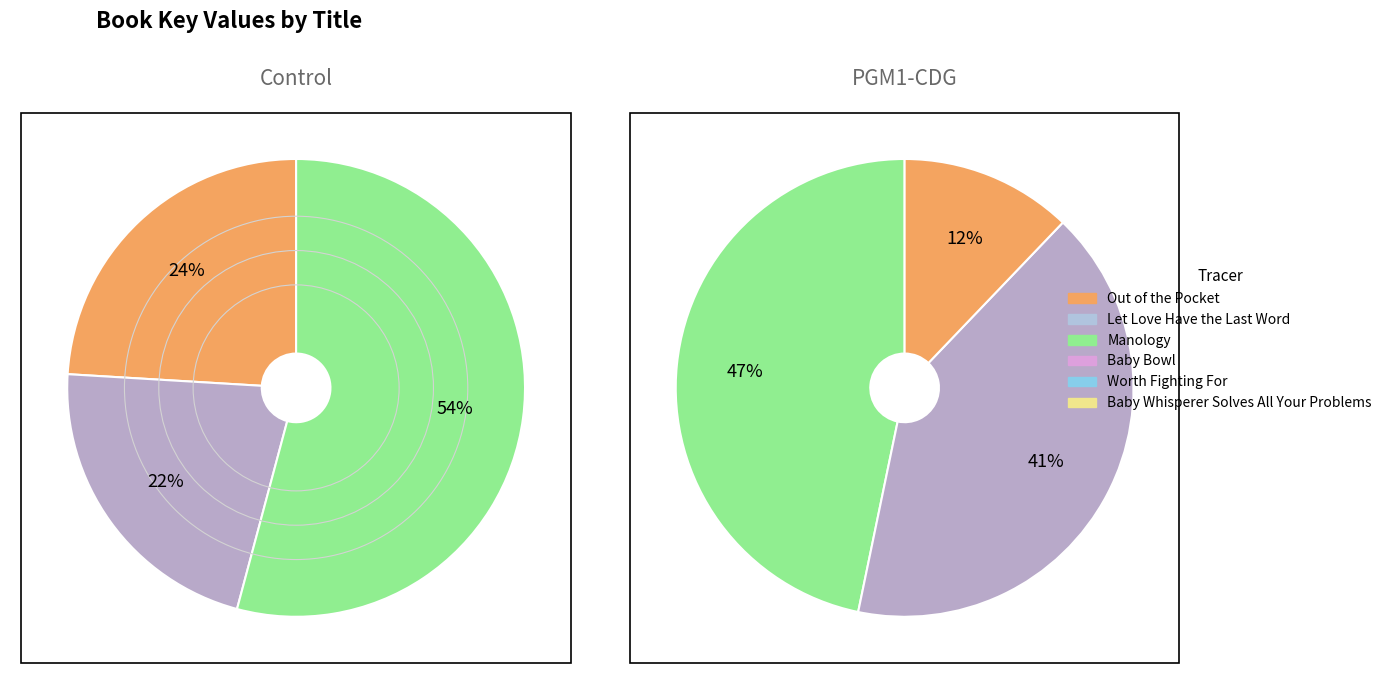

Does any single category account for the majority?

No